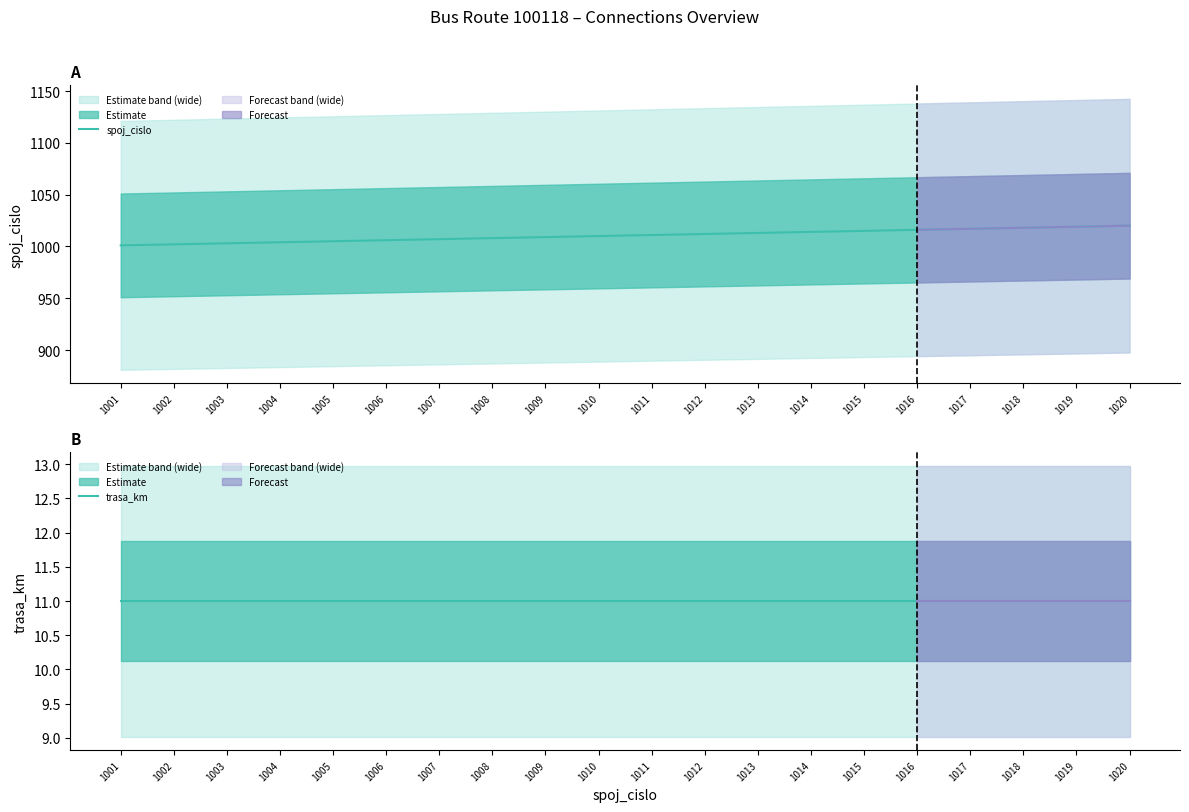

What is the minimum value shown in the chart?

11